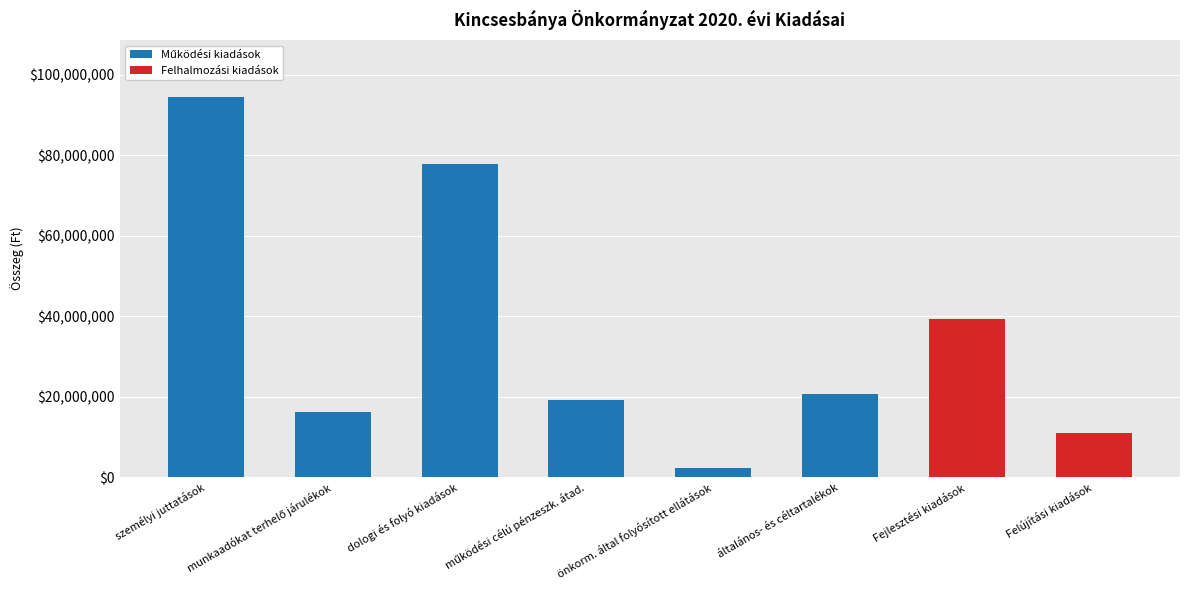

How many categories are shown in the chart?

8